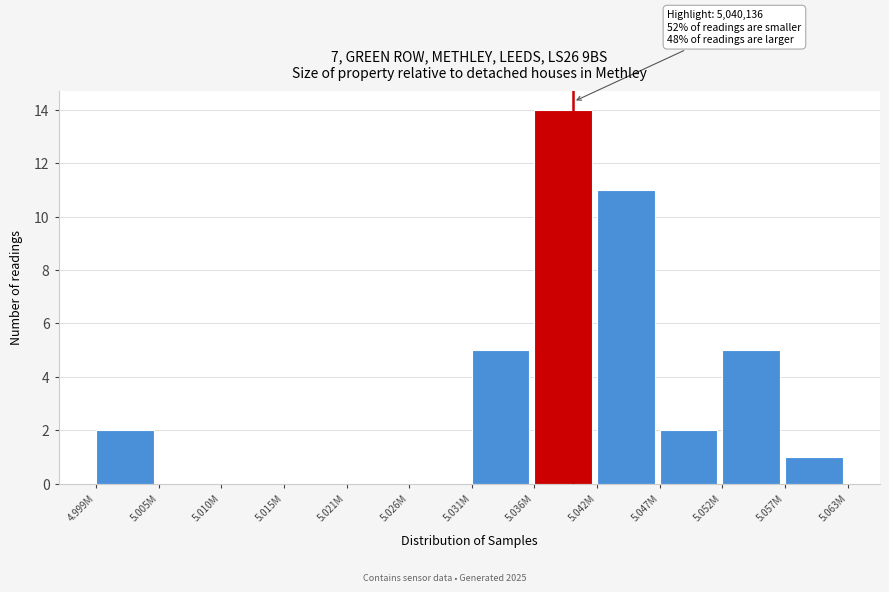

Reading right to left, what are all the values shown in this chart?

5.057M=1	5.052M=5	5.047M=2	5.042M=11	5.036M=14	5.031M=5	5.026M=0	5.021M=0	5.015M=0	5.010M=0	5.005M=0	4.999M=2